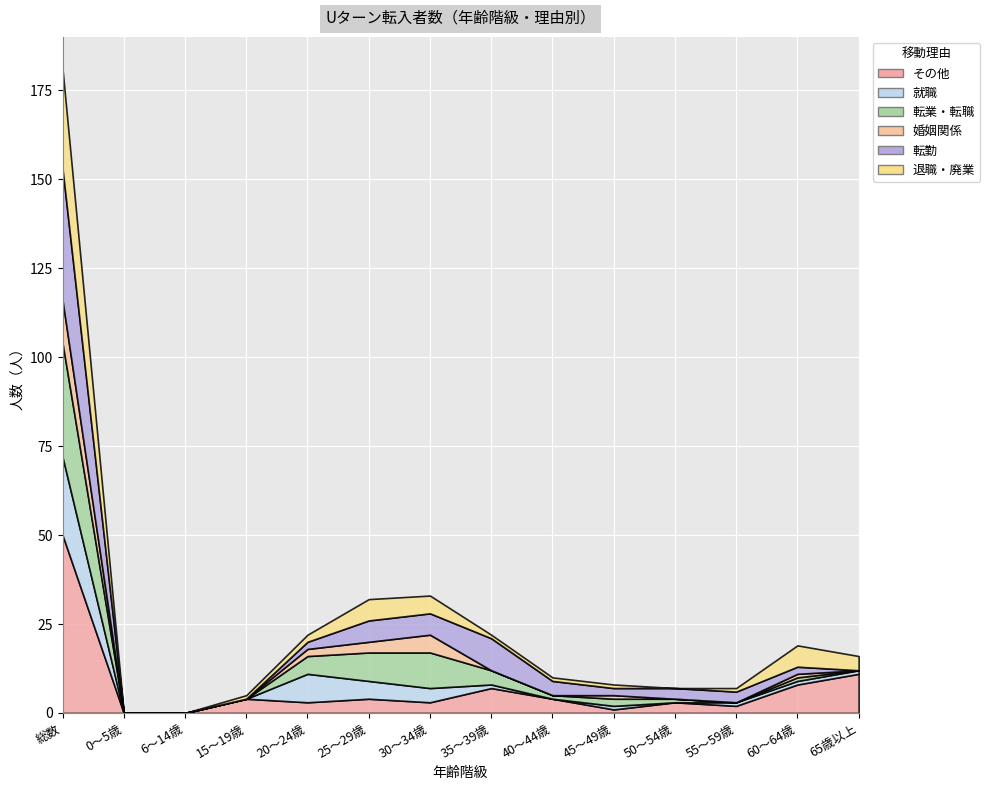

How many interior local peaks does the 退職・廃業 series have?

2